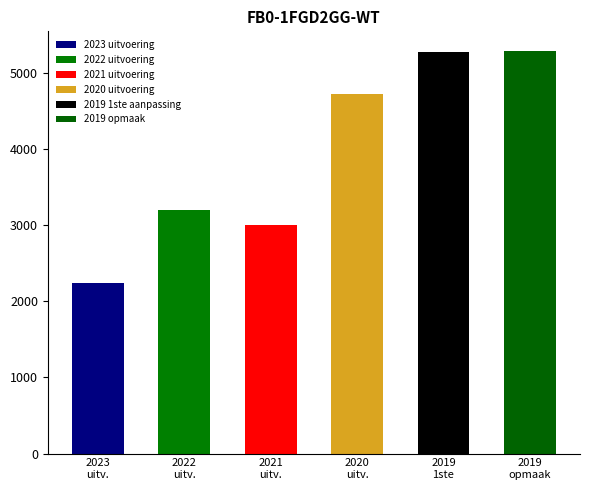

What is the lowest value of the VEK series?

2236